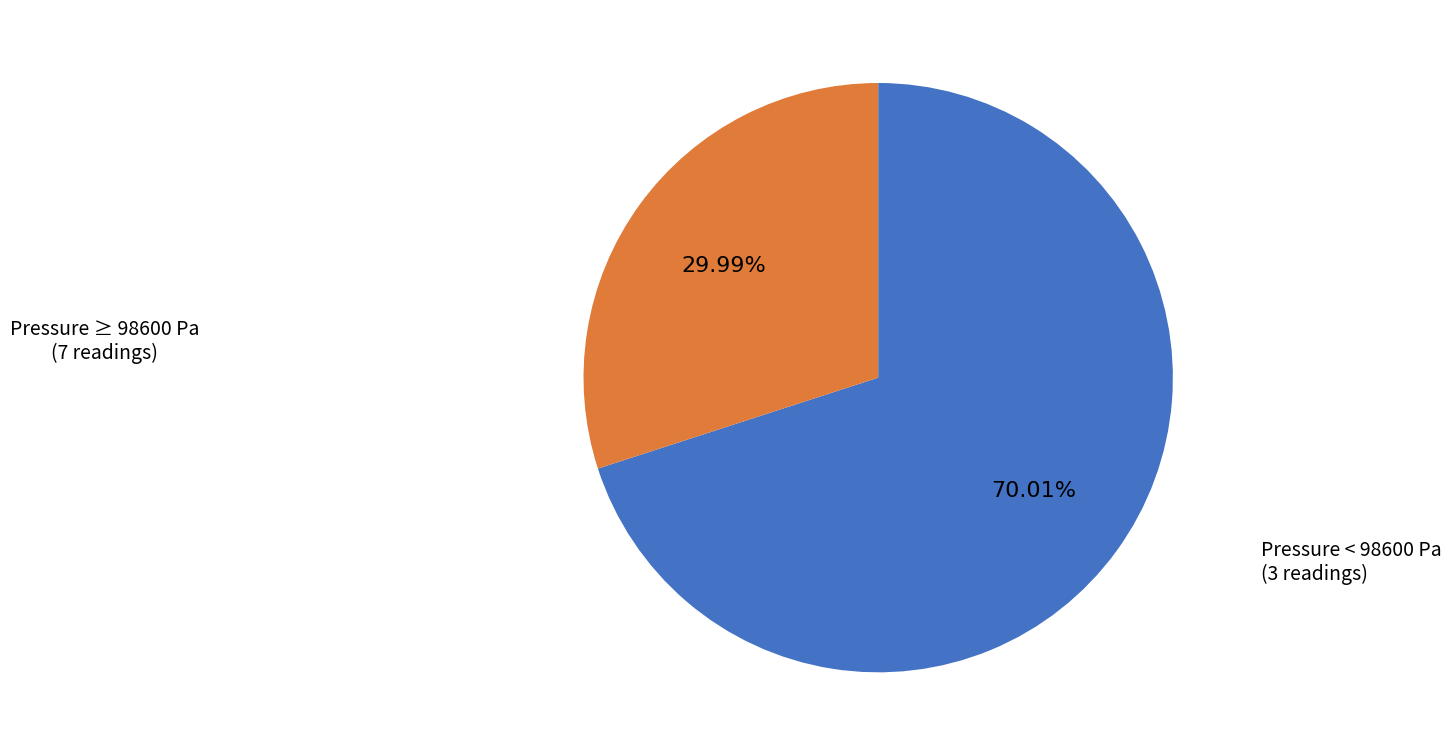

Is there any slice that represents more than half of the pie?

Yes